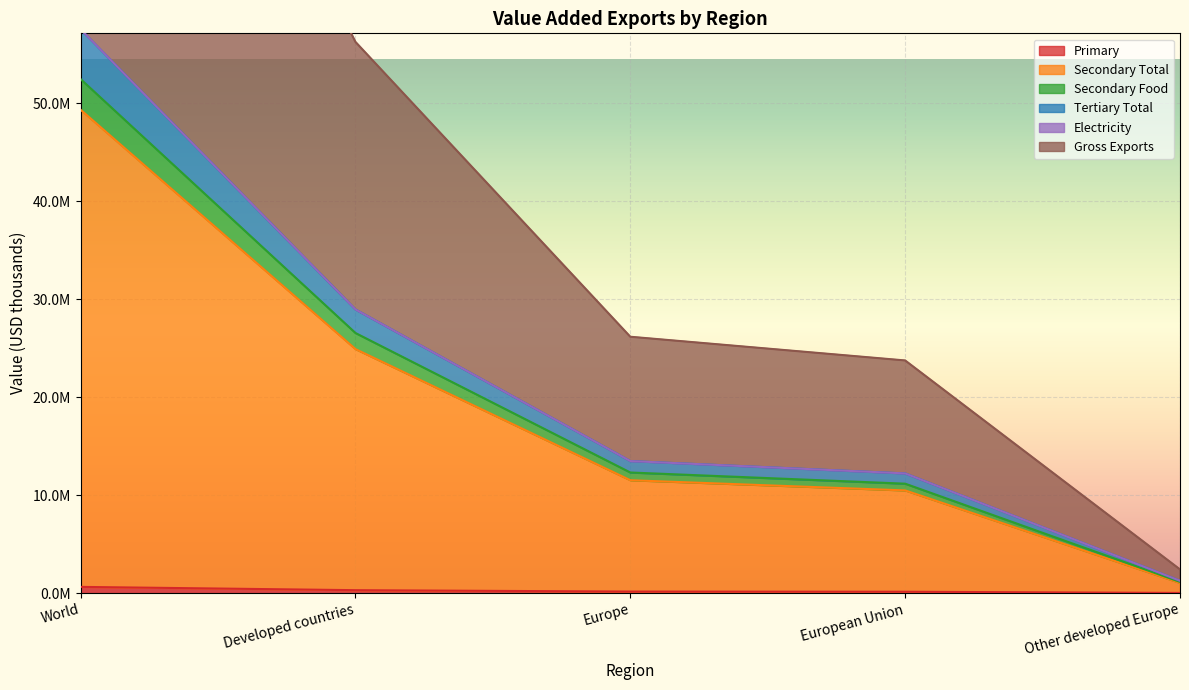

Rank the categories by Secondary Food value from lowest to highest.

Other developed Europe, European Union, Europe, Developed countries, World